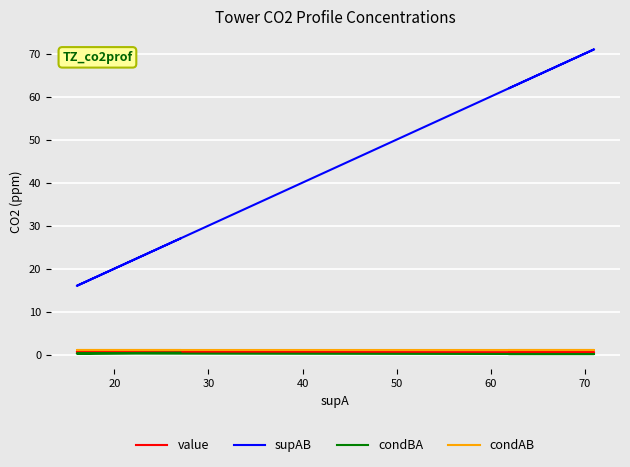

True or false: value and condBA intersect in this chart.

False